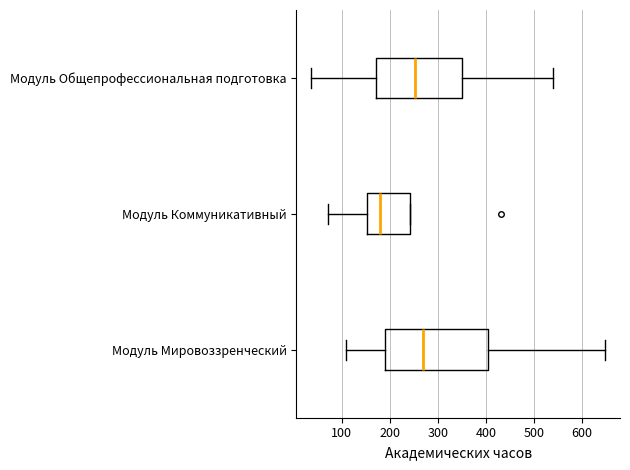

Reading bottom to top, read every box against the x-axis: the position of its median line, the range the box covers, and the ends of its whiskers. The values are not printed on the chart, so give them approximately, as read against the axis.

Модуль Мировоззренческий: median 270, box 190 to 410, whiskers 110 to 650
Модуль Коммуникативный: median 180, box 150 to 240, whiskers 70 to 240
Модуль Общепрофессиональная подготовка: median 250, box 170 to 350, whiskers 40 to 540